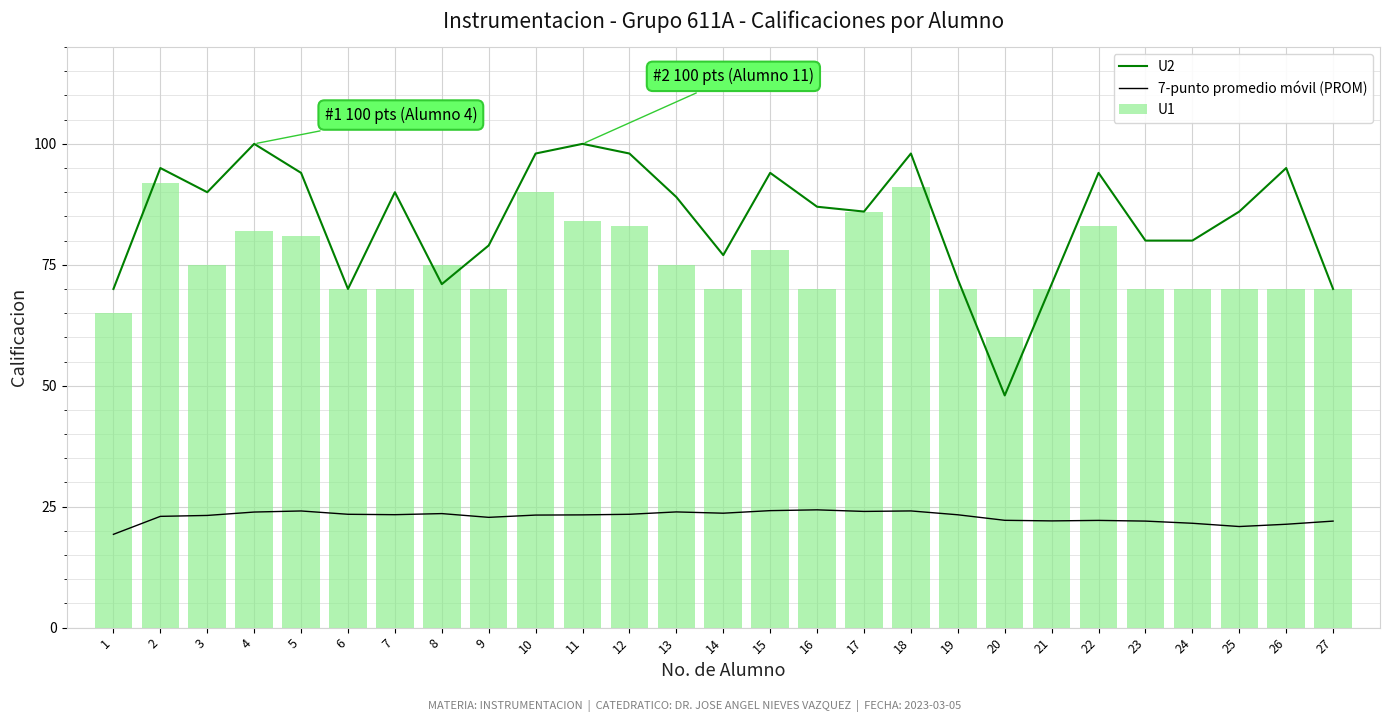

Which category has the highest value in the U2 series?

4